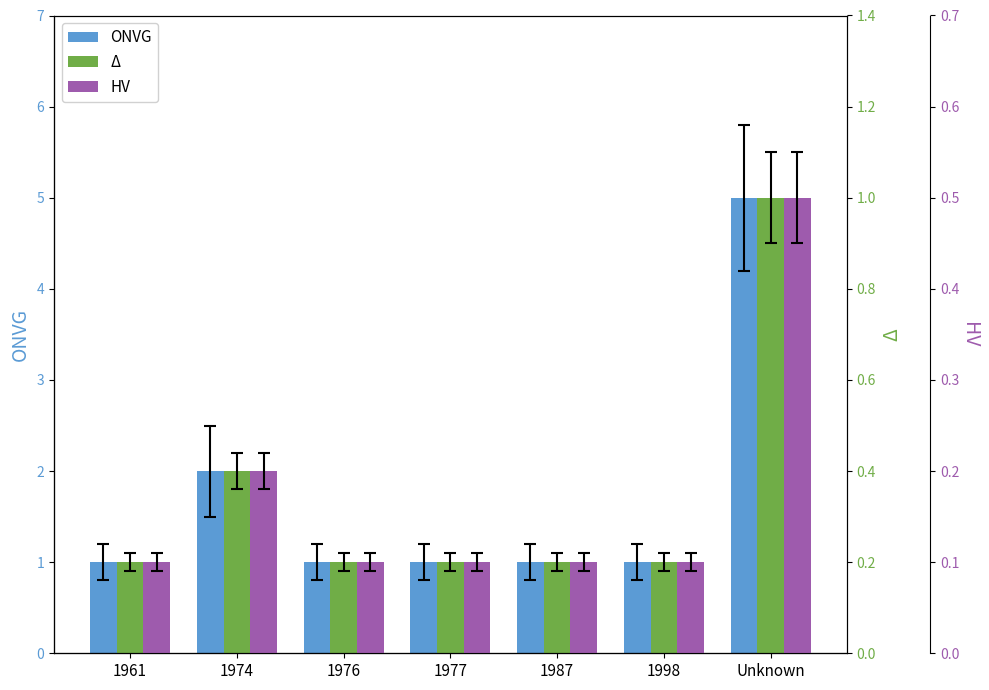

Does the chart contain stacked bars?

No